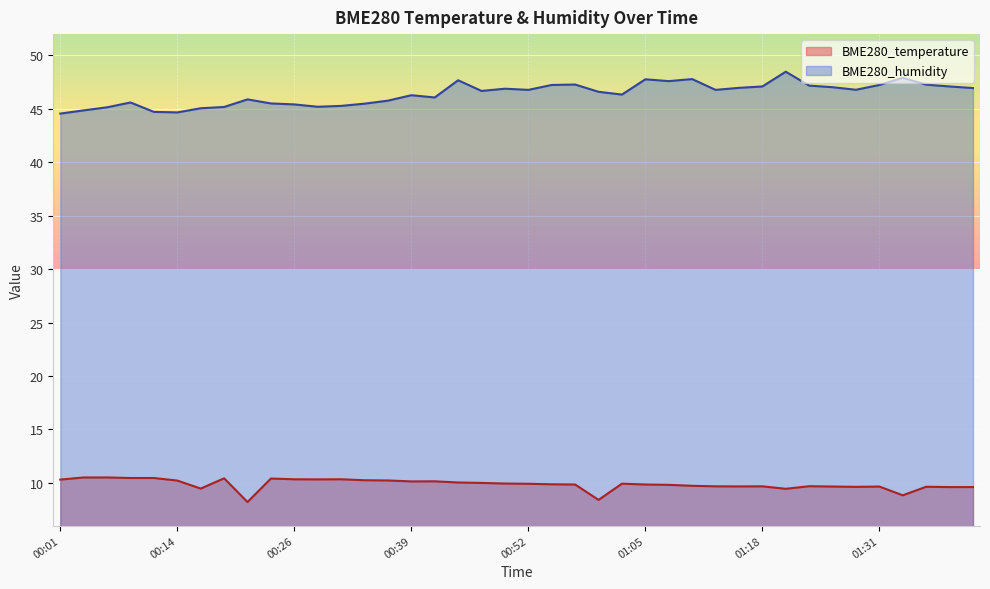

What is the difference between the maximum and minimum values in the BME280_humidity series?

3.9